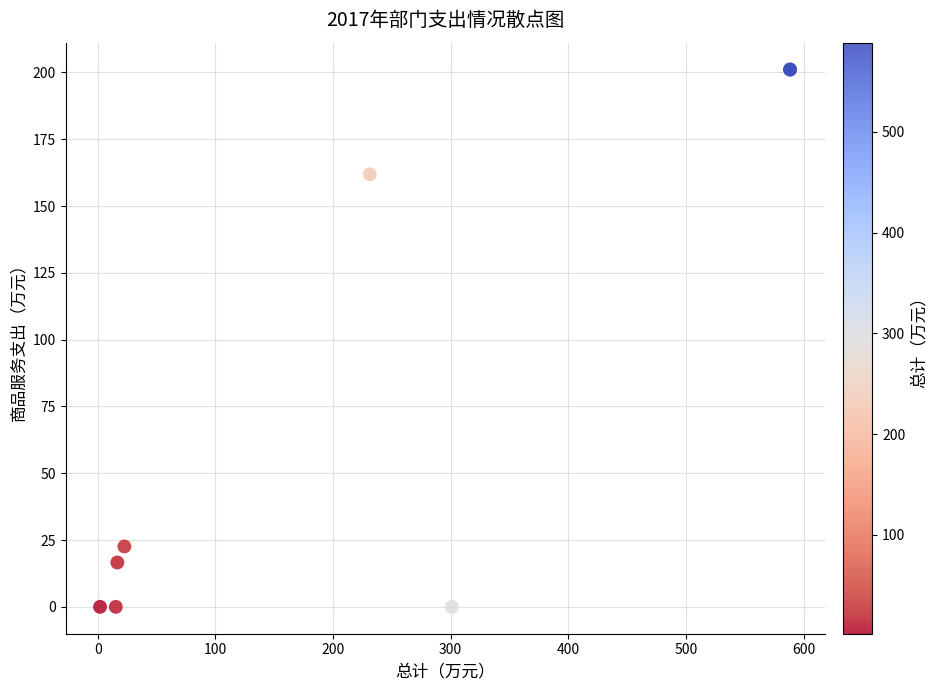

What Y value in the scatter plot is closest to 100?

161.9